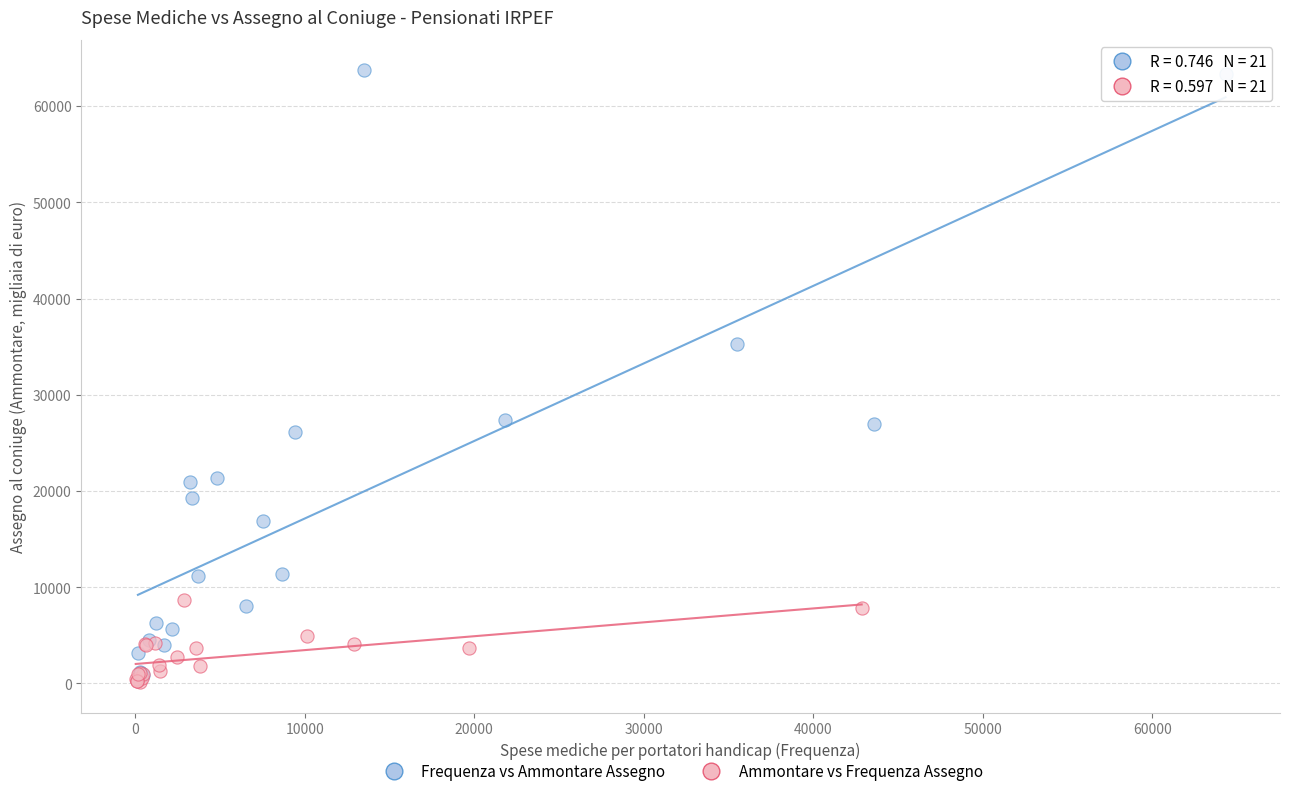

Which series reaches the maximum Y coordinate?

Frequenza vs Ammontare Assegno